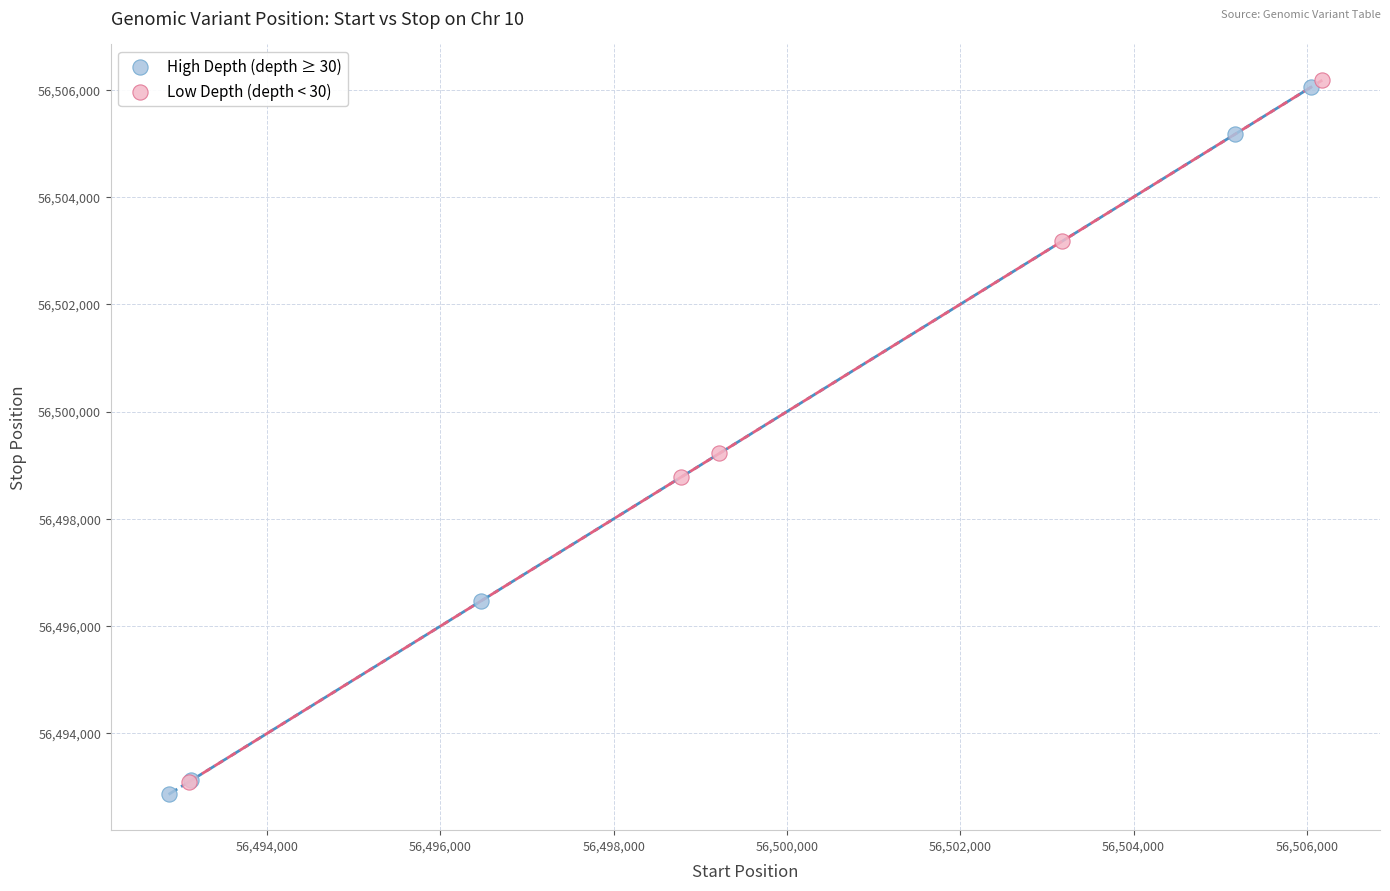

Which series has the largest Y range (max minus min)?

High Depth (depth ≥ 30)